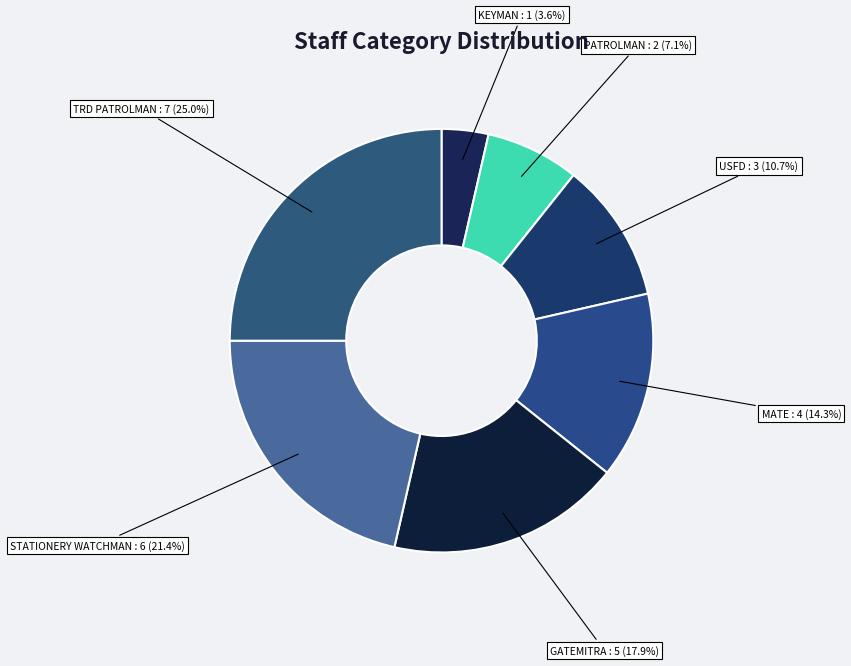

Count the number of slices in the pie.

7